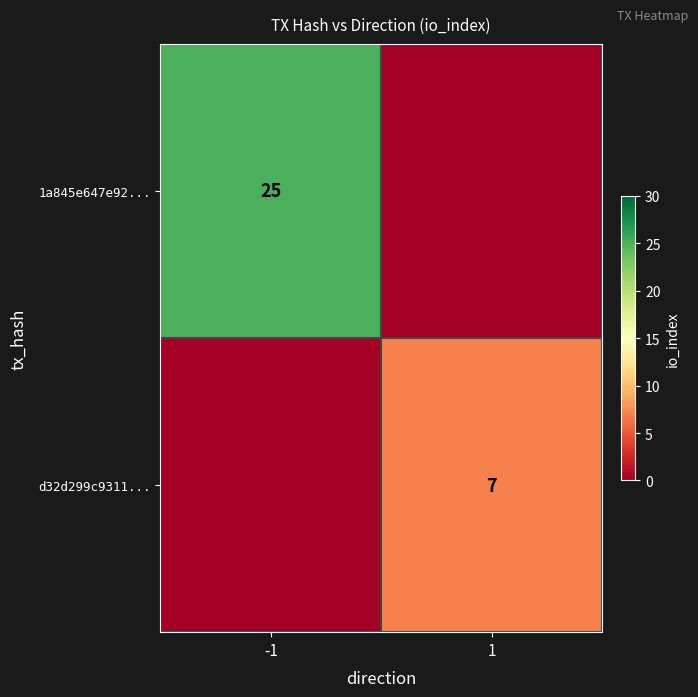

True or false: 1a845e647e92... has a value of 25 at -1.

True